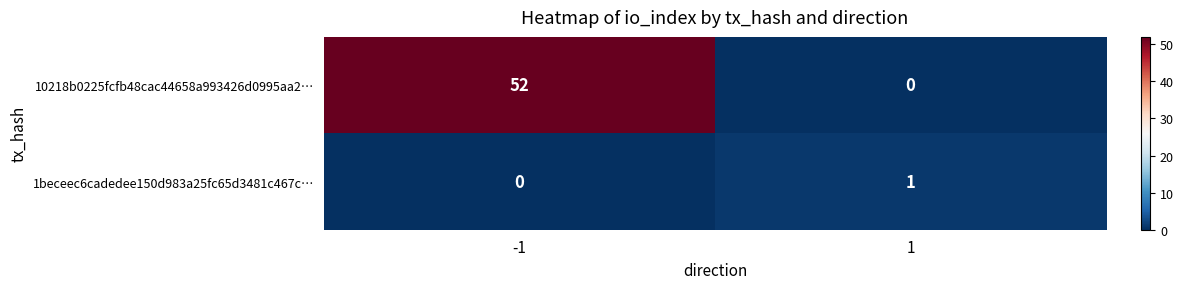

Rank the series at -1 from lowest to highest value.

1beceec6cadedee150d983a25fc65d3481c467c…, 10218b0225fcfb48cac44658a993426d0995aa2…